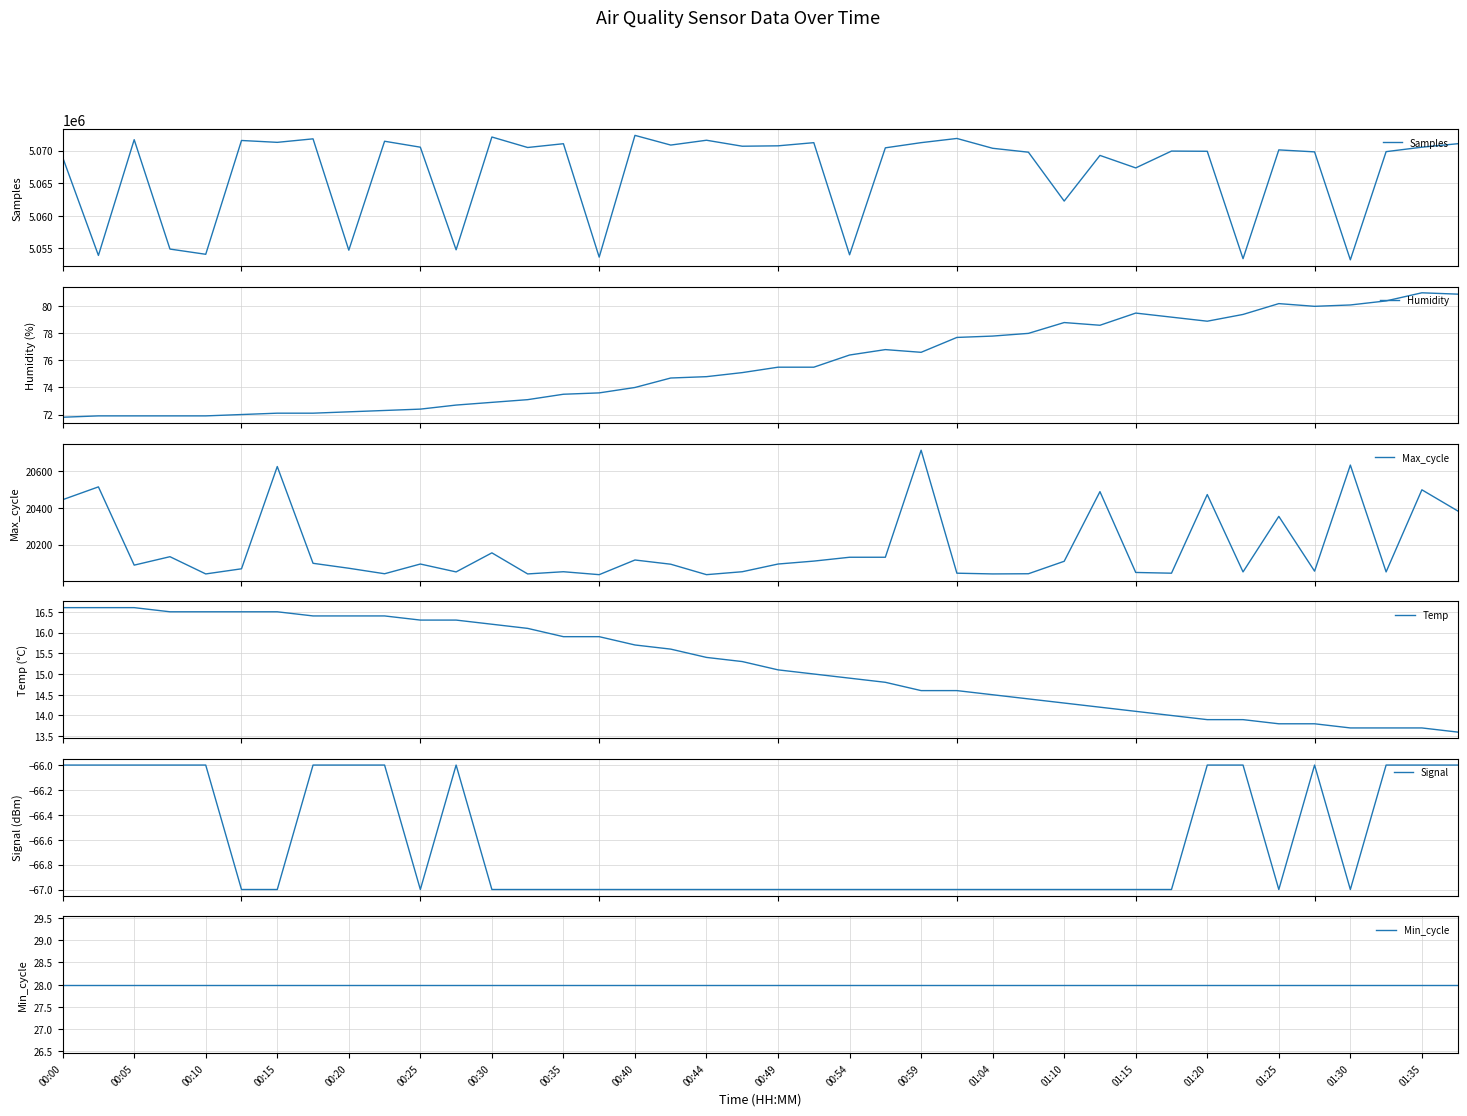

Is this an area chart (filled region under the line)?

No